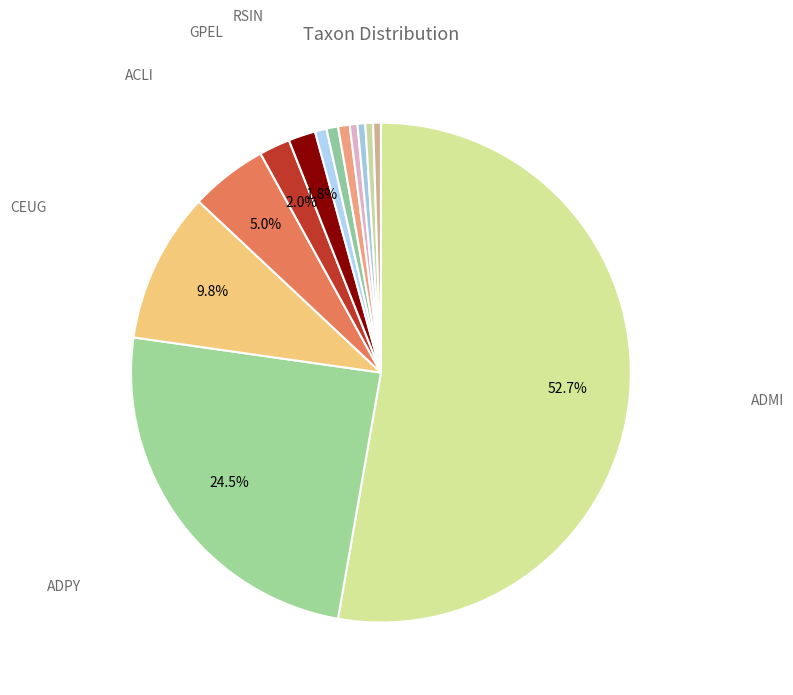

Which category accounts for the majority?

ADMI